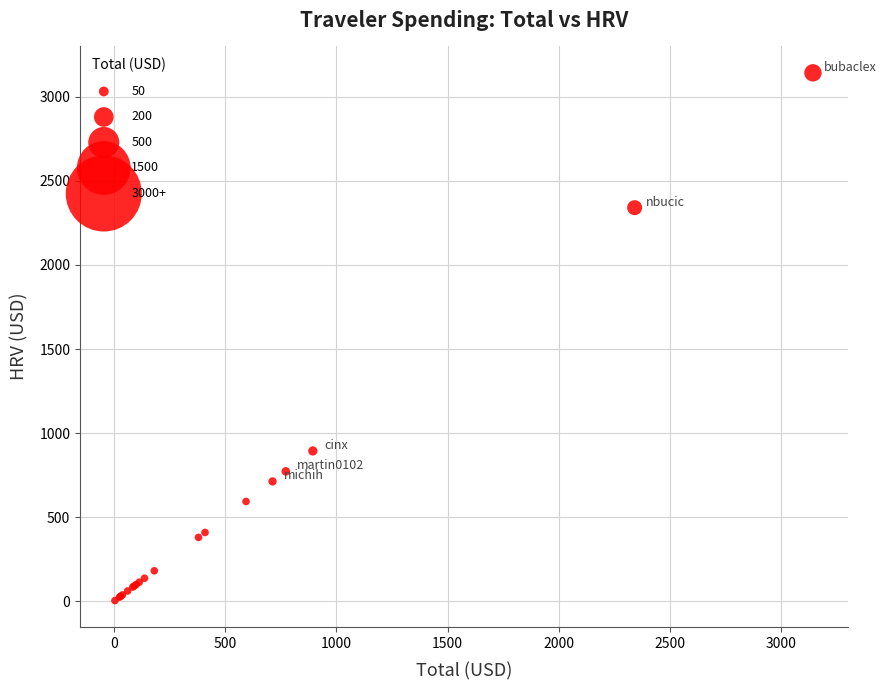

What Y value in the scatter plot is closest to 1573?

894.4